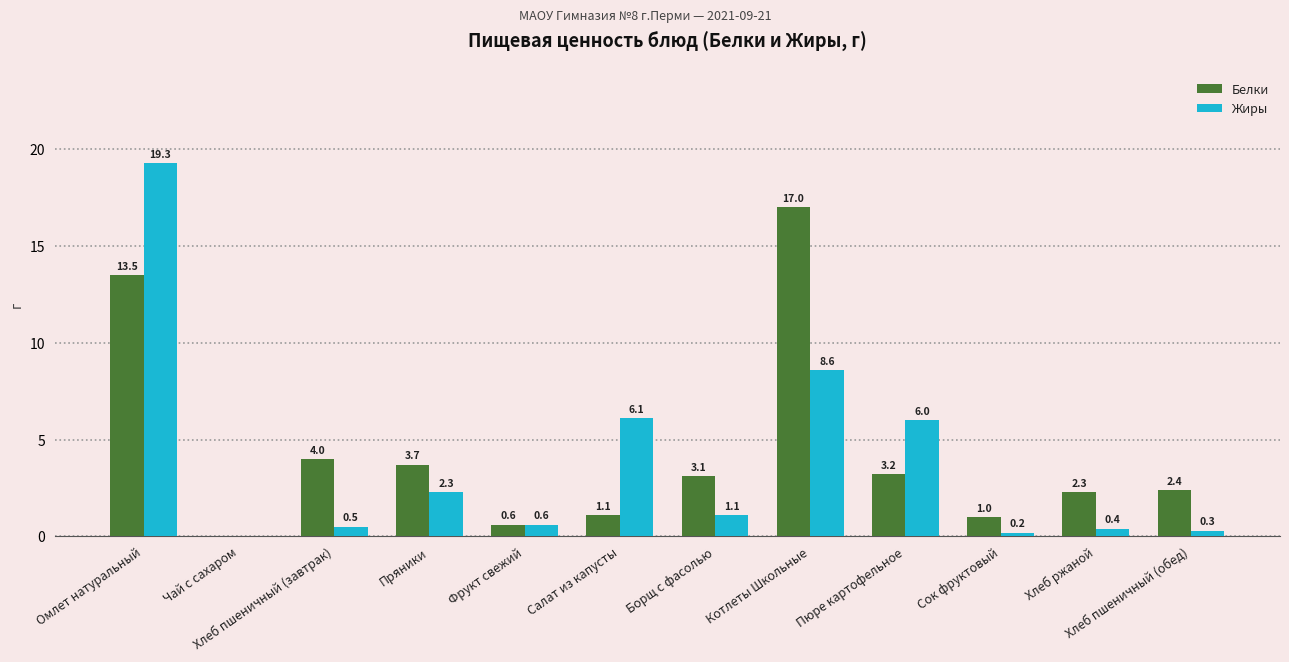

At which category is the sum across all series the highest?

Омлет натуральный